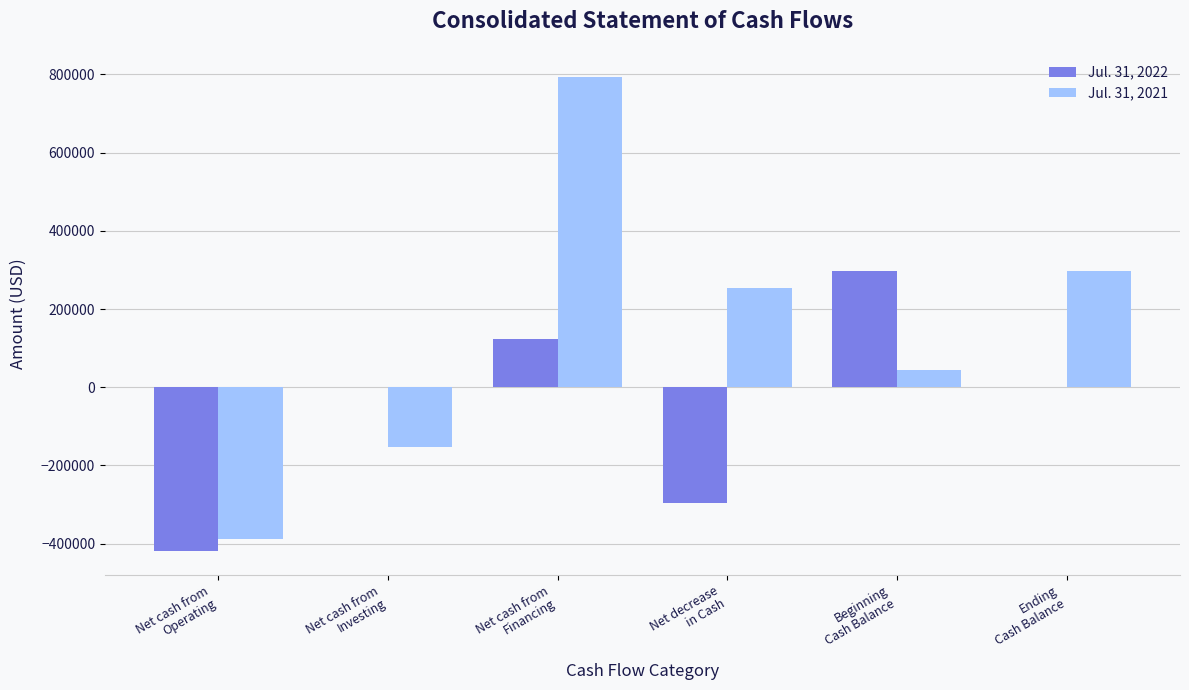

Are the bars horizontal?

No